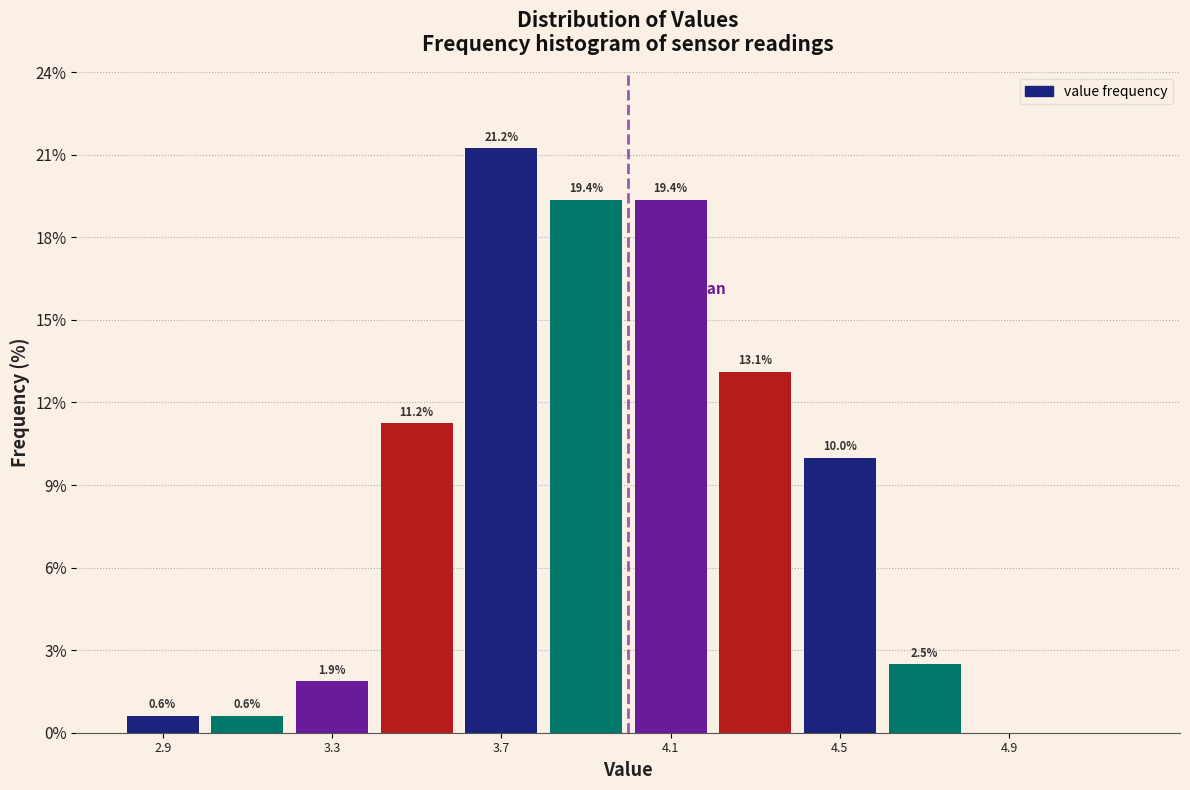

Which range on the x-axis has the tallest bar?

3.6 to 3.8